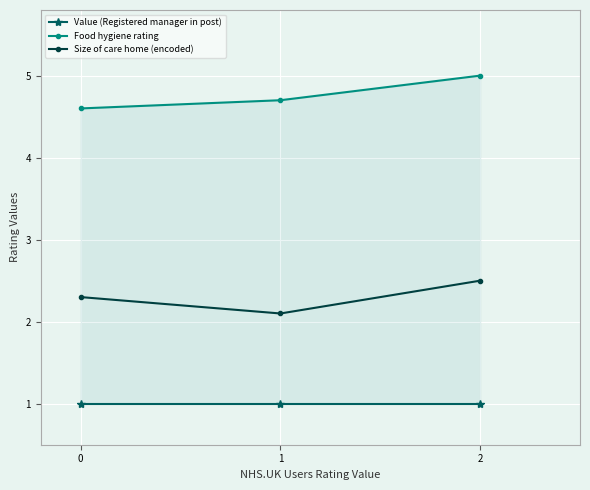

Which series has the largest total across all categories?

Food hygiene rating